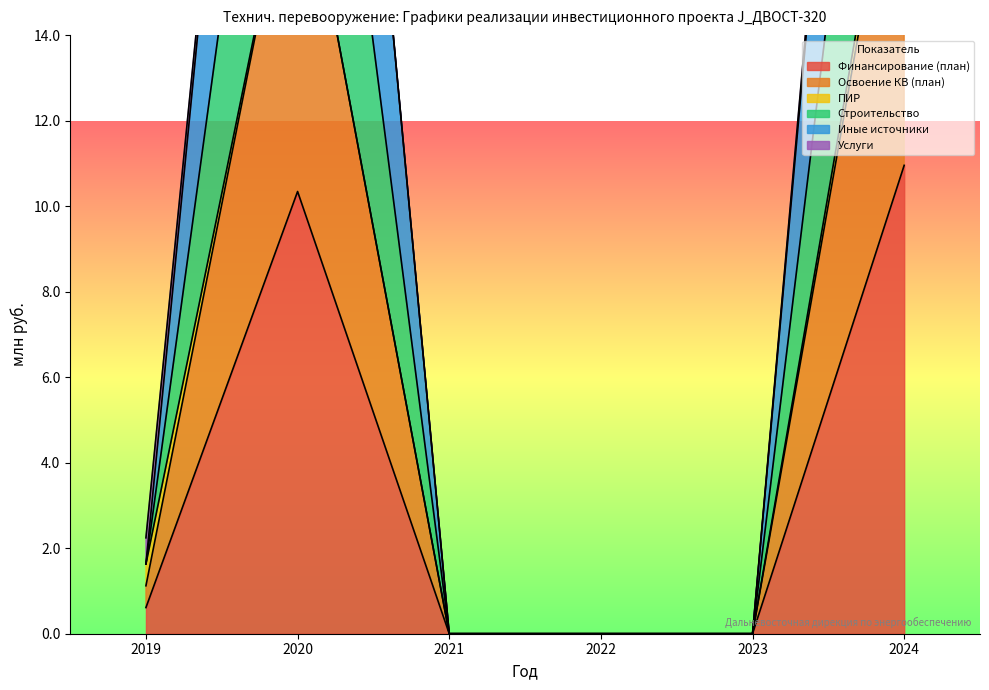

Between 2020 and 2021, which is larger?

2020